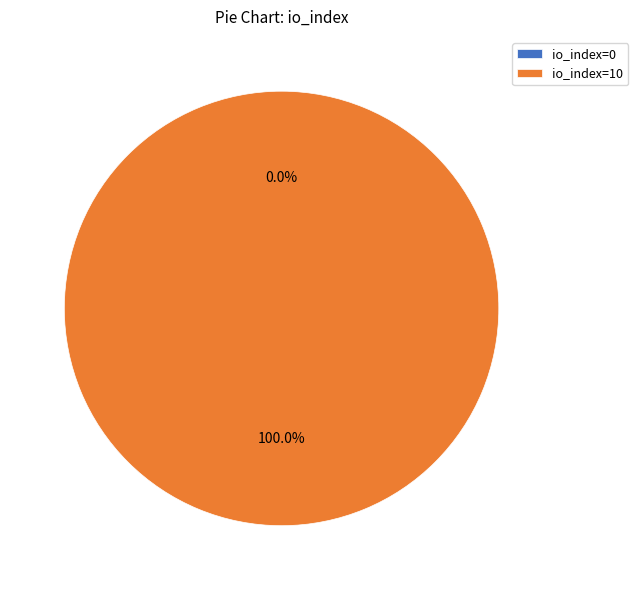

Count the number of slices in the pie.

2